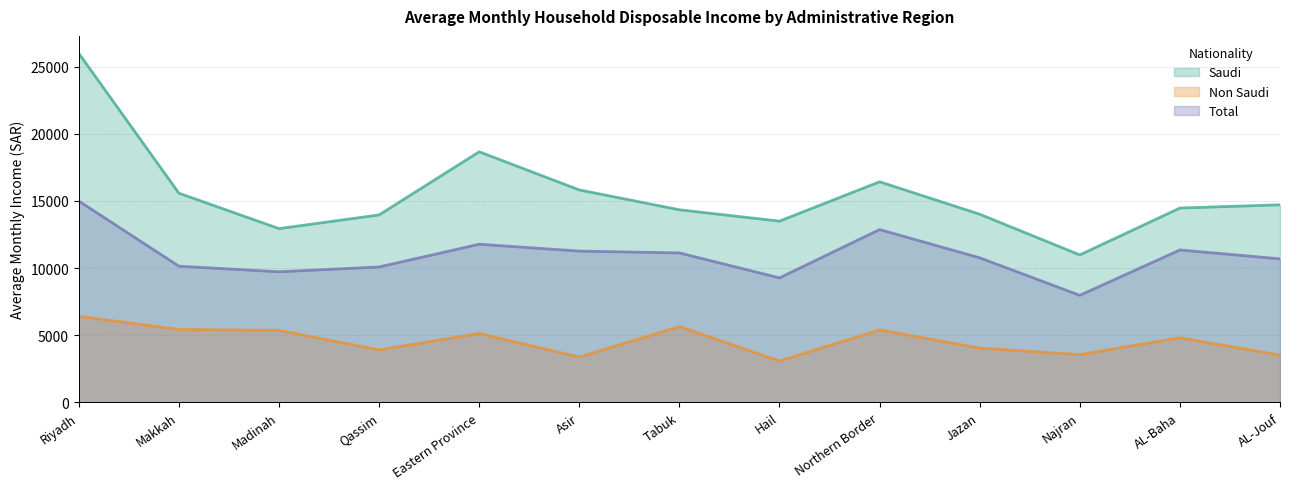

The Non Saudi series shows 3075 at Hail. True or false?

True